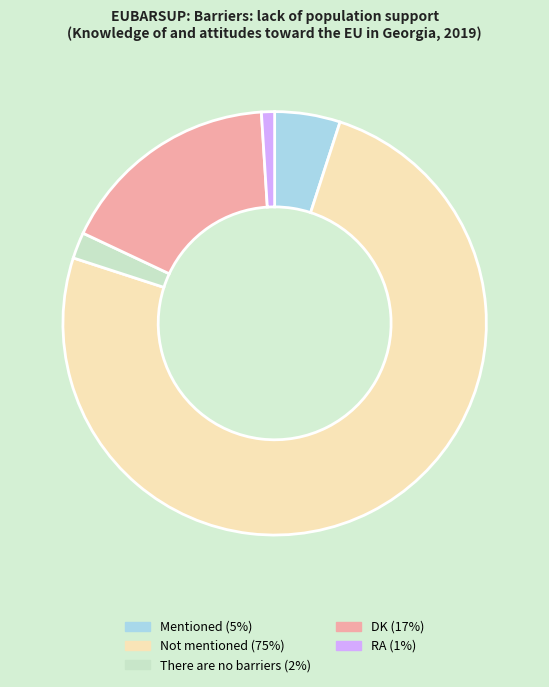

Which has a higher value, Not mentioned or Mentioned?

Not mentioned